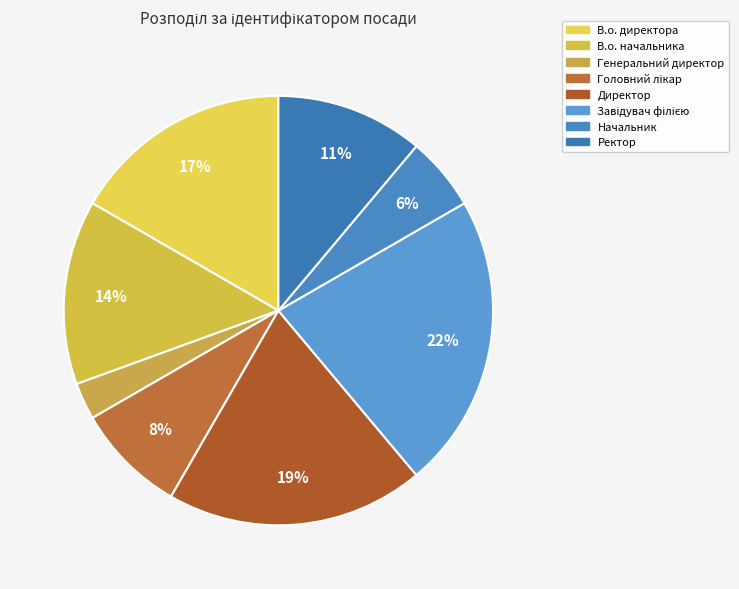

Rank the categories by value from highest to lowest.

Завідувач філією, Директор, В.о. директора, В.о. начальника, Ректор, Головний лікар, Начальник, Генеральний директор